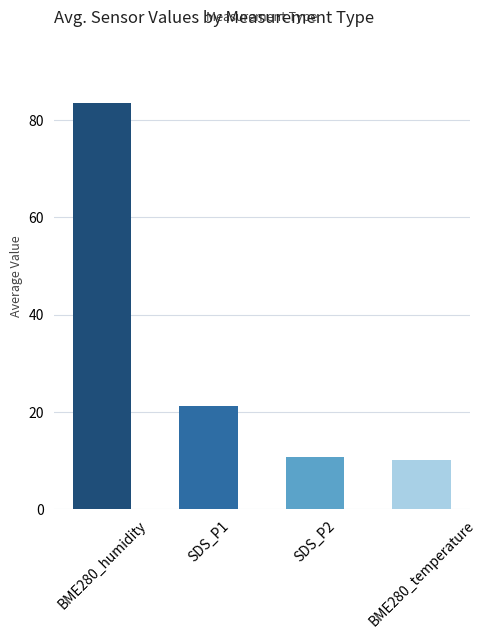

Which has a higher value, BME280_temperature or SDS_P1?

SDS_P1